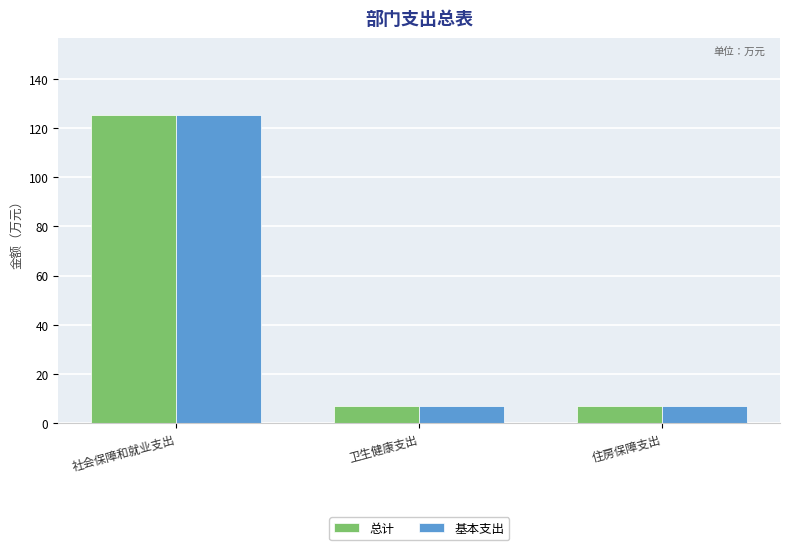

What is the average value of the 基本支出 series?

46.4